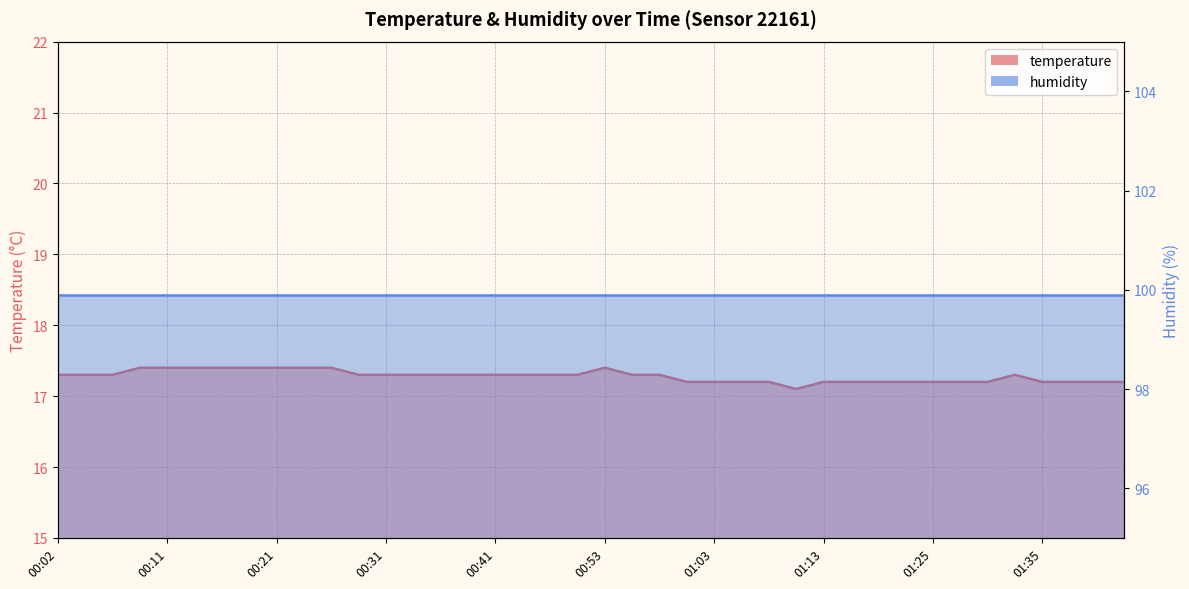

Between 00:11 and 00:53, which is larger?

00:11